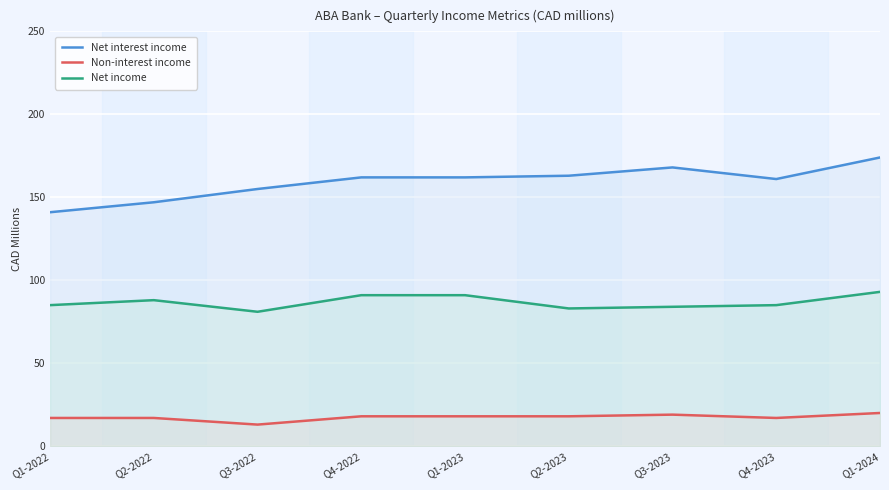

What is the difference between the highest and lowest values at Q4-2023?

144